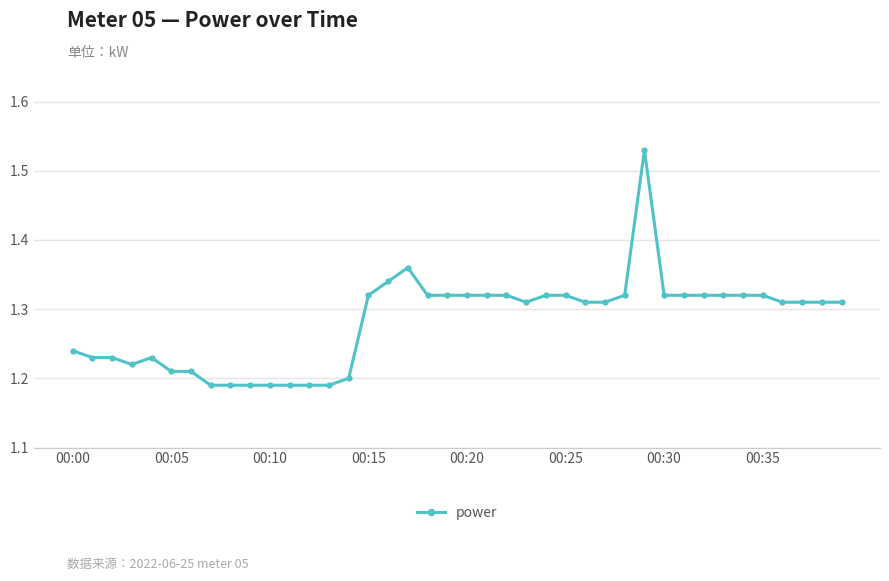

What is the sum of all values?

51.3